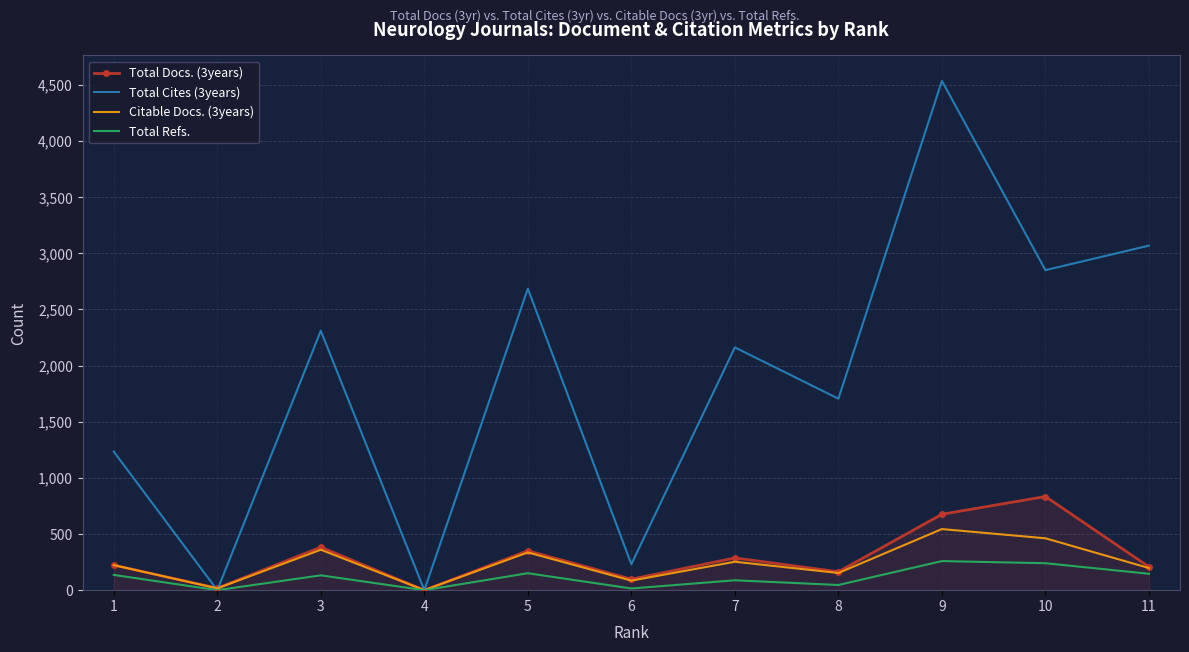

The Total Refs. series shows 88 at 7. True or false?

True